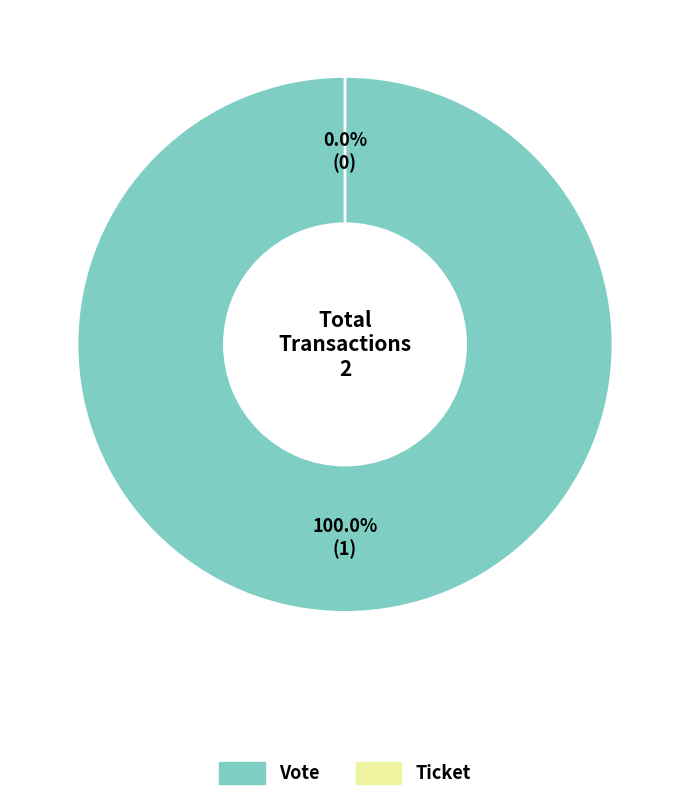

Is it true that Vote (io_index=1) is 88% of the pie?

False